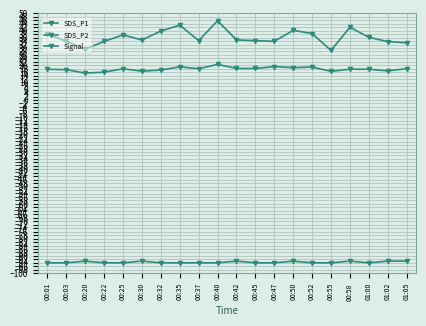

Between 00:47 and 01:05, which series saw the biggest shift?

SDS_P2